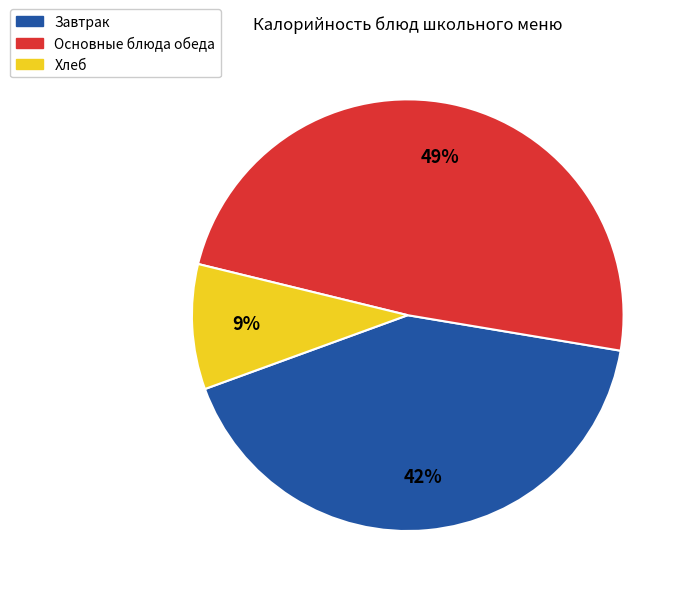

Is there any slice that represents more than half of the pie?

No